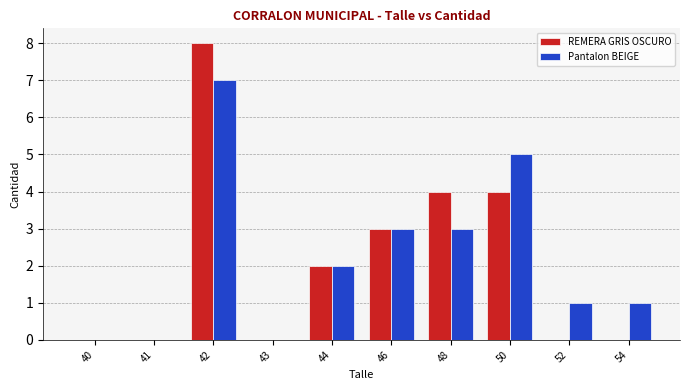

Reading left to right, list all the values displayed in this chart.

REMERA GRIS OSCURO: 0	0	8	0	2	3	4	4	0	0
Pantalon BEIGE: 0	0	7	0	2	3	3	5	1	1